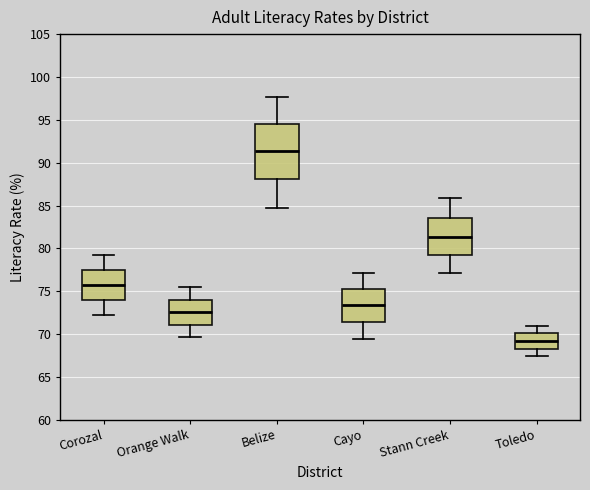

Reading left to right, transcribe this box plot: for each box, give where its median line is, the range the box spans, and where its two whiskers end, as read against the y-axis. The values are not printed on the chart, so give them approximately, as read against the axis.

Corozal: median 75.5, box 74.0 to 77.5, whiskers 72.0 to 79.0
Orange Walk: median 72.5, box 71.0 to 74.0, whiskers 69.5 to 75.5
Belize: median 91.5, box 88.0 to 94.5, whiskers 85.0 to 97.5
Cayo: median 73.5, box 71.5 to 75.5, whiskers 69.5 to 77.0
Stann Creek: median 81.5, box 79.0 to 83.5, whiskers 77.0 to 86.0
Toledo: median 69.0, box 68.5 to 70.0, whiskers 67.5 to 71.0